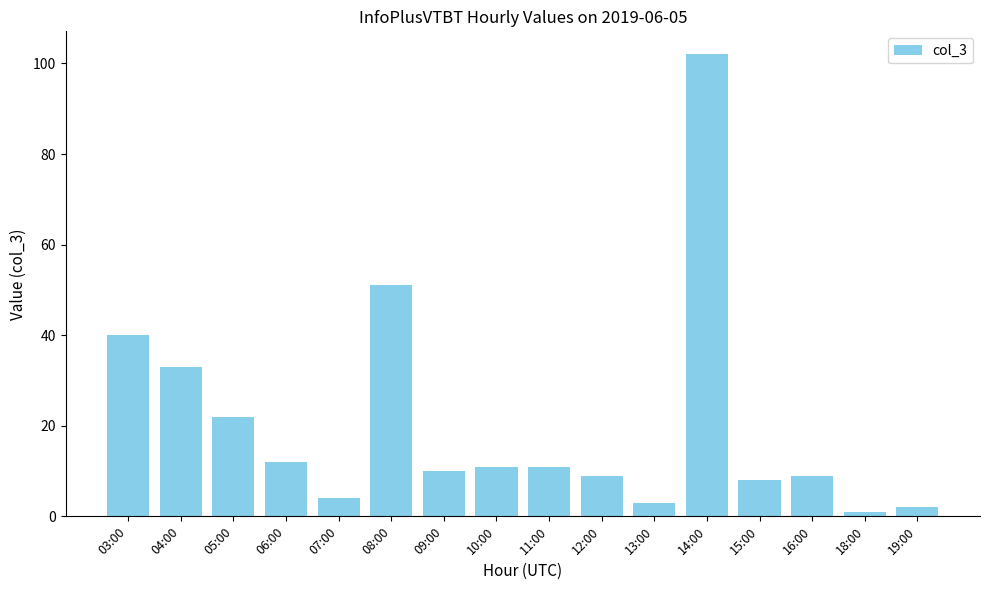

What is the label of the 3rd bar from the right?

16:00